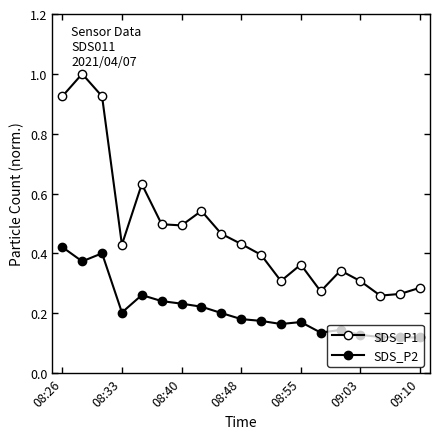

True or false: SDS_P2 and SDS_P1 intersect in this chart.

False